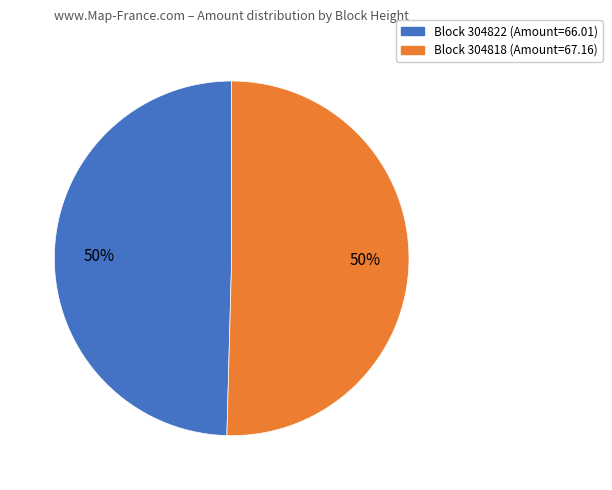

To the nearest percent, what is the combined percentage of Block 304818 (Amount=67.16) and Block 304822 (Amount=66.01)?

100%